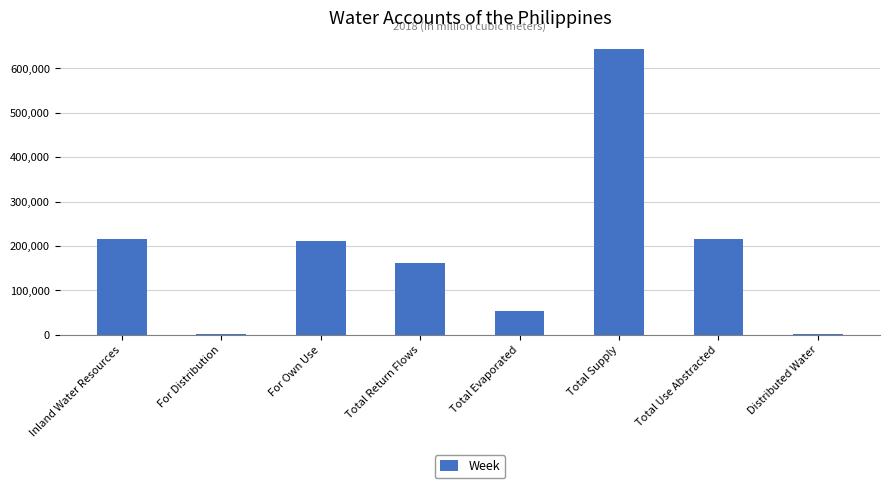

True or false: the data shows 214674.6 at Total Use Abstracted.

True